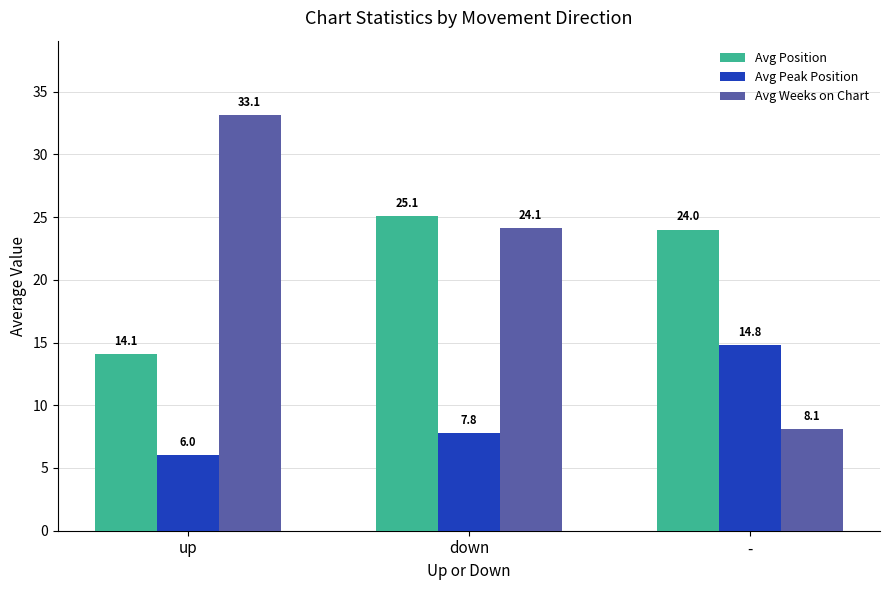

At down, list the series in order from largest to smallest.

Avg Position, Avg Weeks on Chart, Avg Peak Position